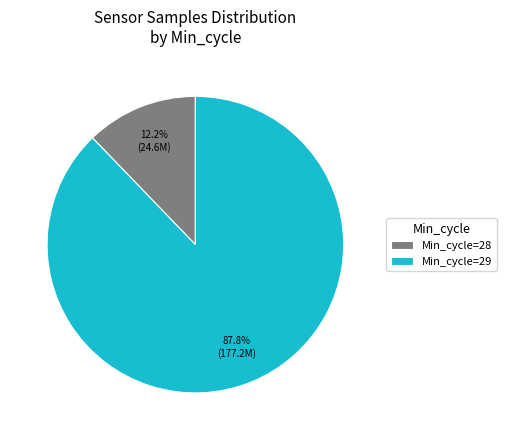

What is the total percentage of Min_cycle=28 and Min_cycle=29?

100.0%